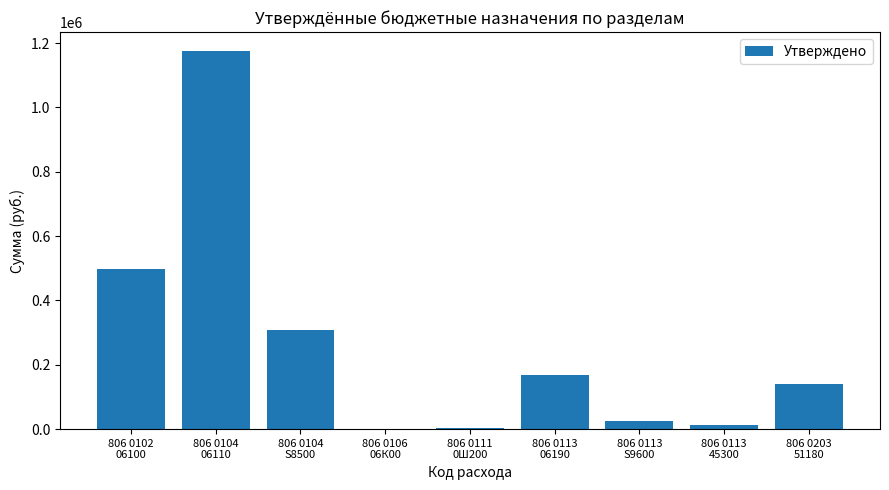

What is the approximate value at 806 0111
0Ш200?

3000